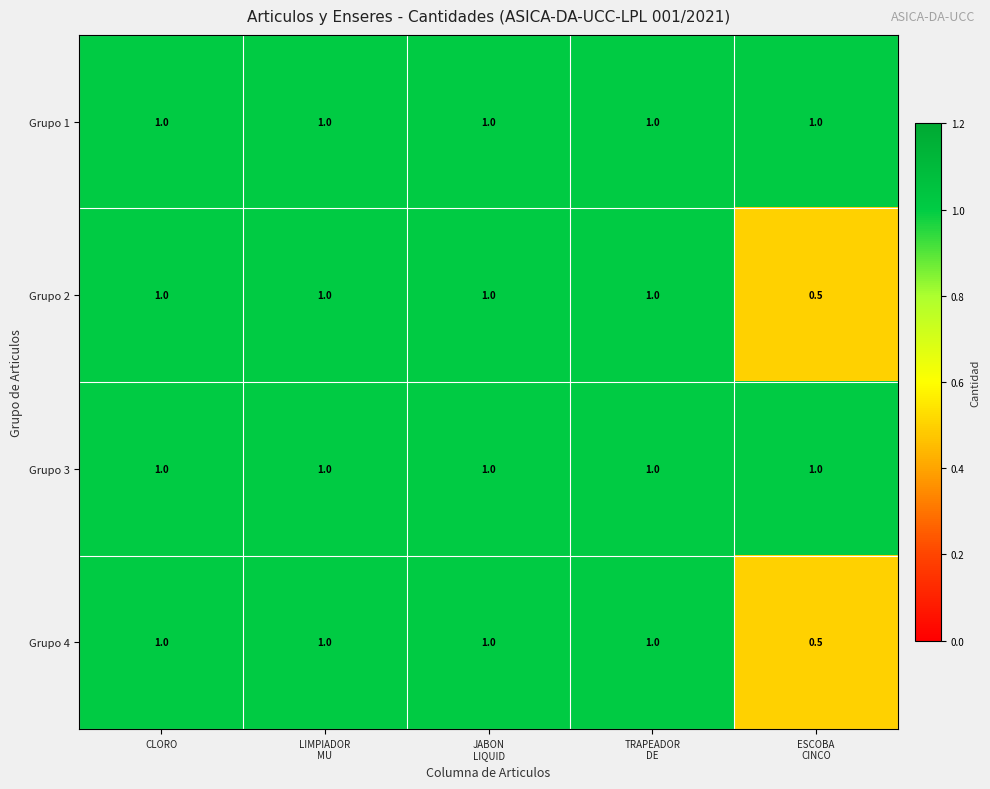

What is the total value across all series at CLORO?

4.0